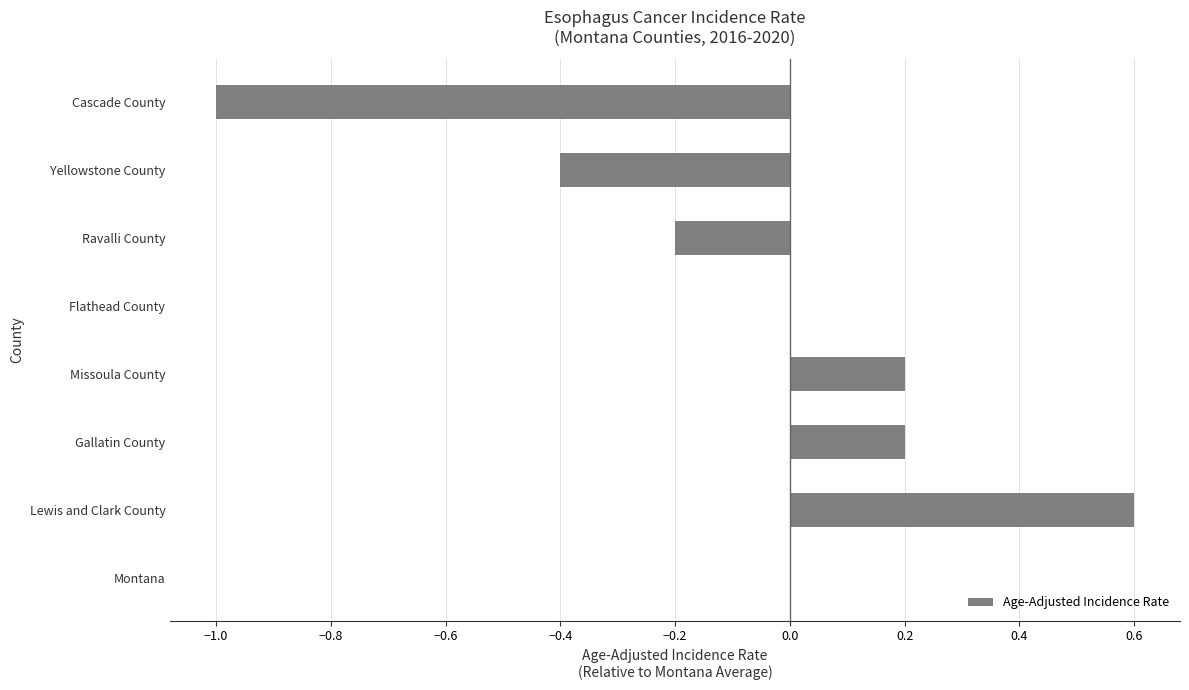

Between Flathead County and Ravalli County, which is larger?

Flathead County